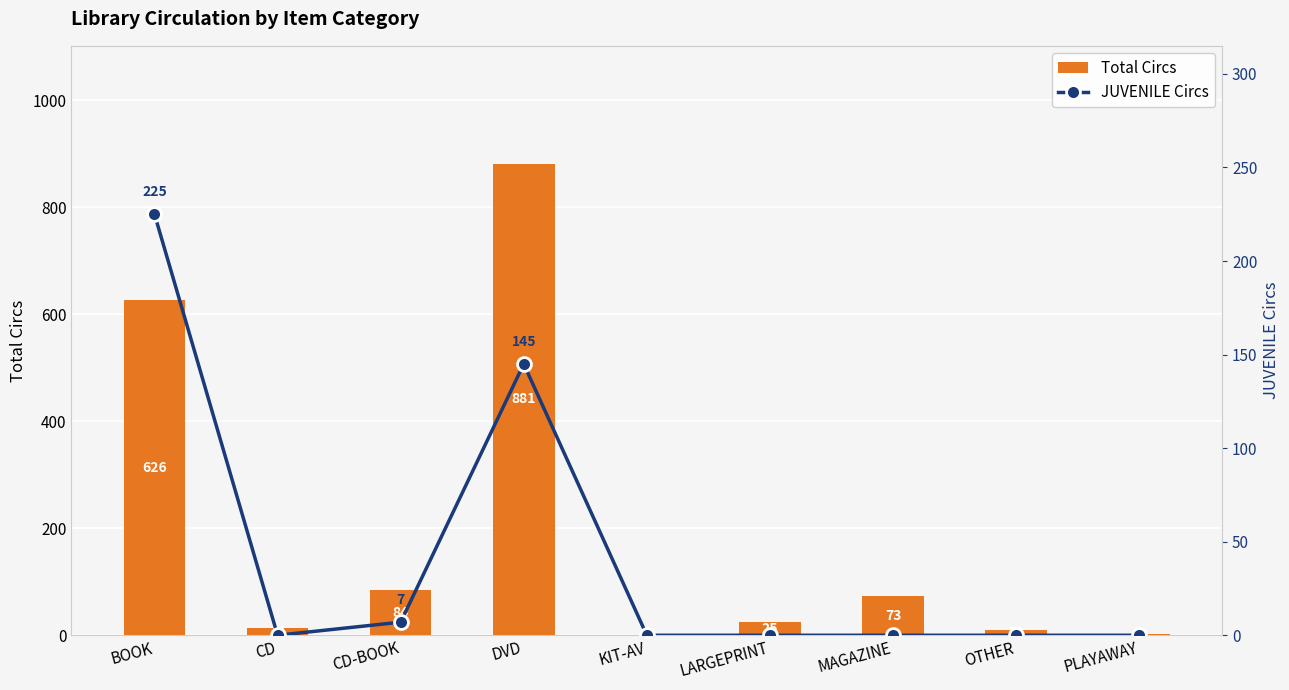

Which series has the largest range (max minus min)?

Total Circs